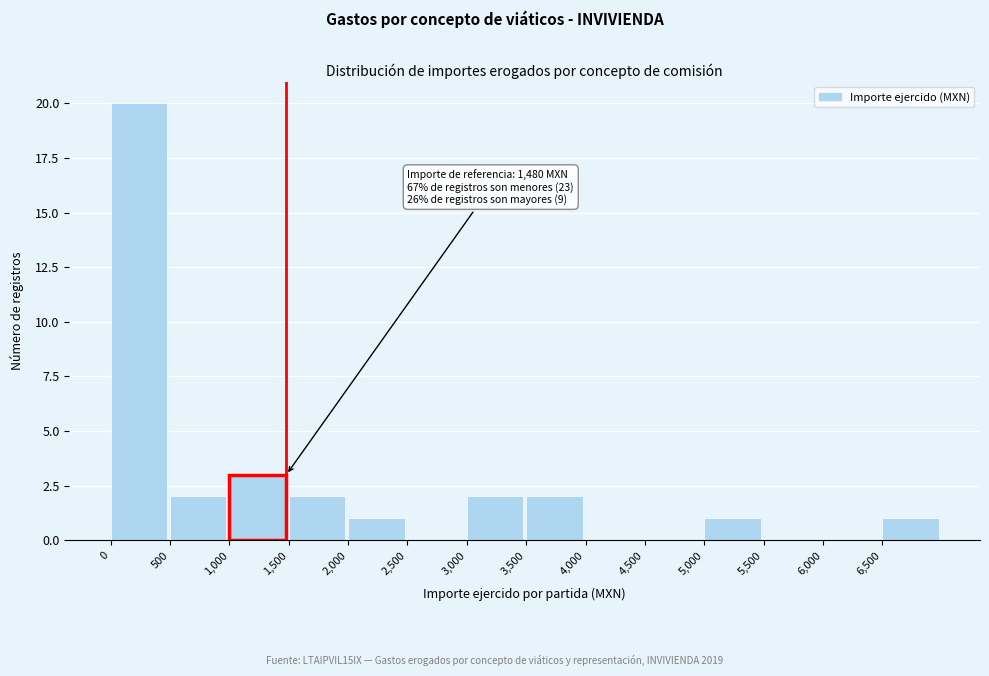

Over which range of the x-axis is the bar tallest?

0 to 500